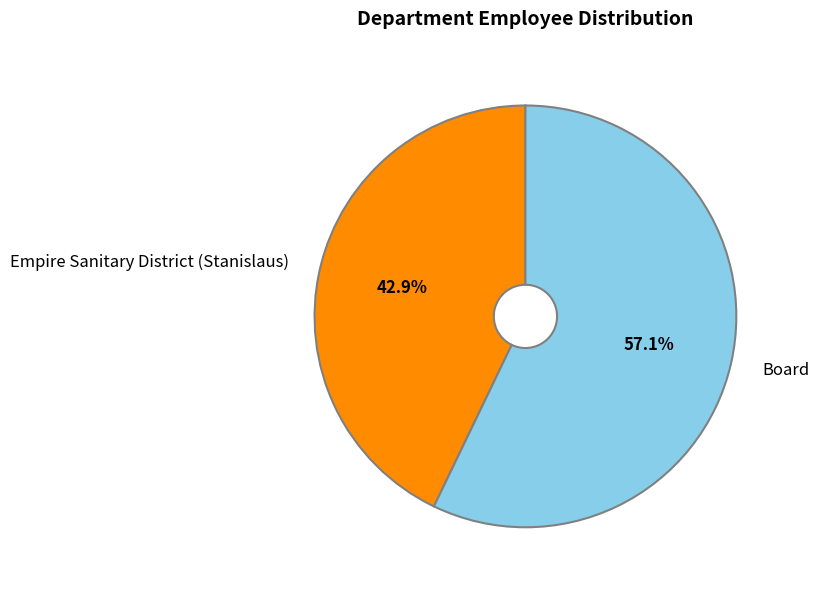

What percentage do Board and Empire Sanitary District (Stanislaus) together represent?

100.0%